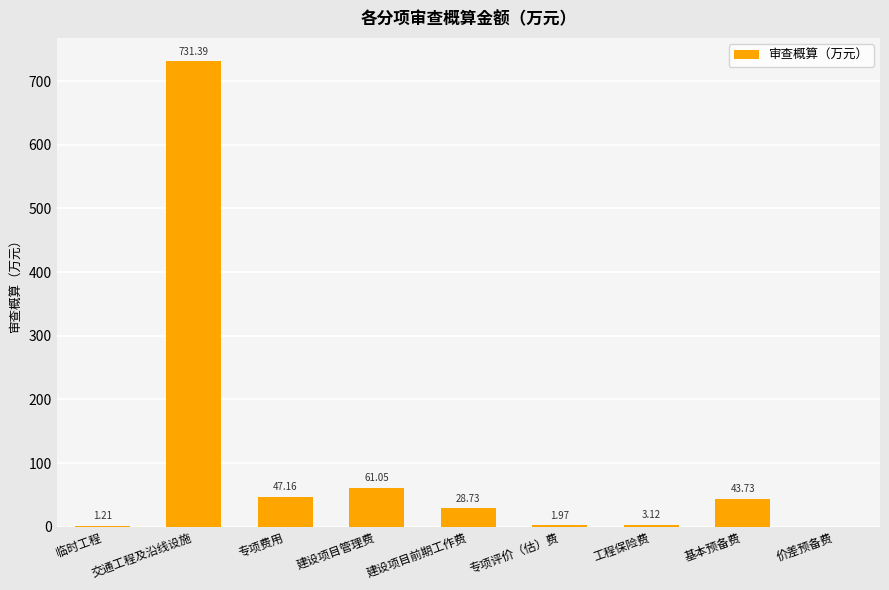

At which label does the data first exceed 28?

交通工程及沿线设施